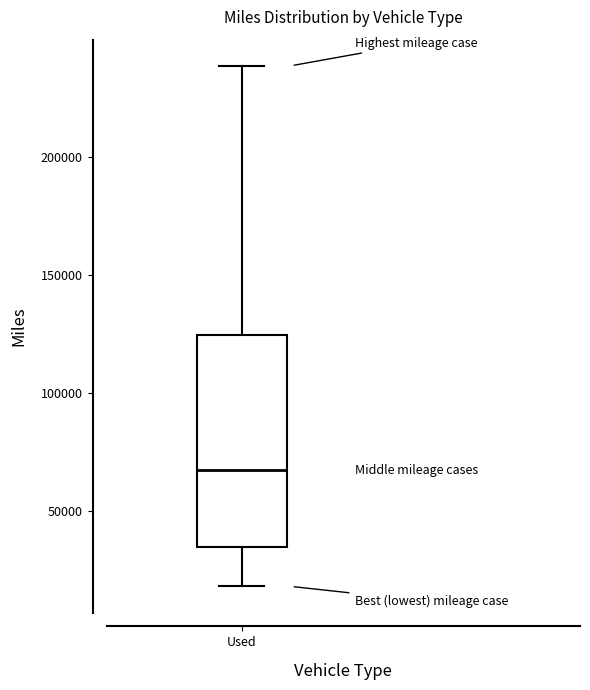

Read this box plot against the y-axis: the position of the median line, the range covered by the box, and the ends of both whiskers. The values are not printed on the chart, so give them approximately, as read against the axis.

median 65000, box 35000 to 125000, whiskers 20000 to 240000